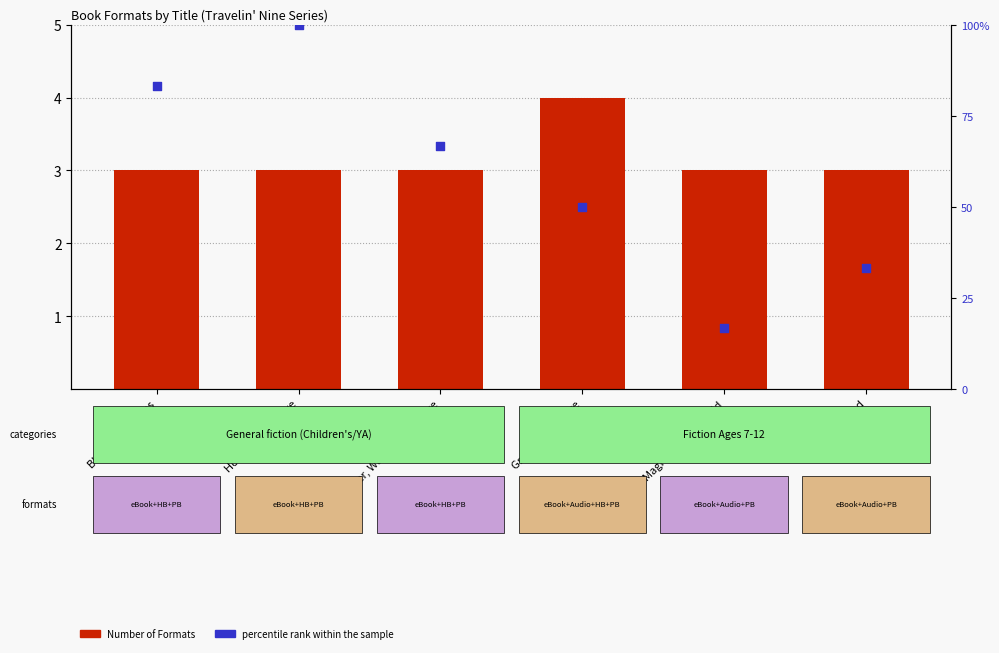

What is the total value across all series at Blastin' the Blues?

86.3